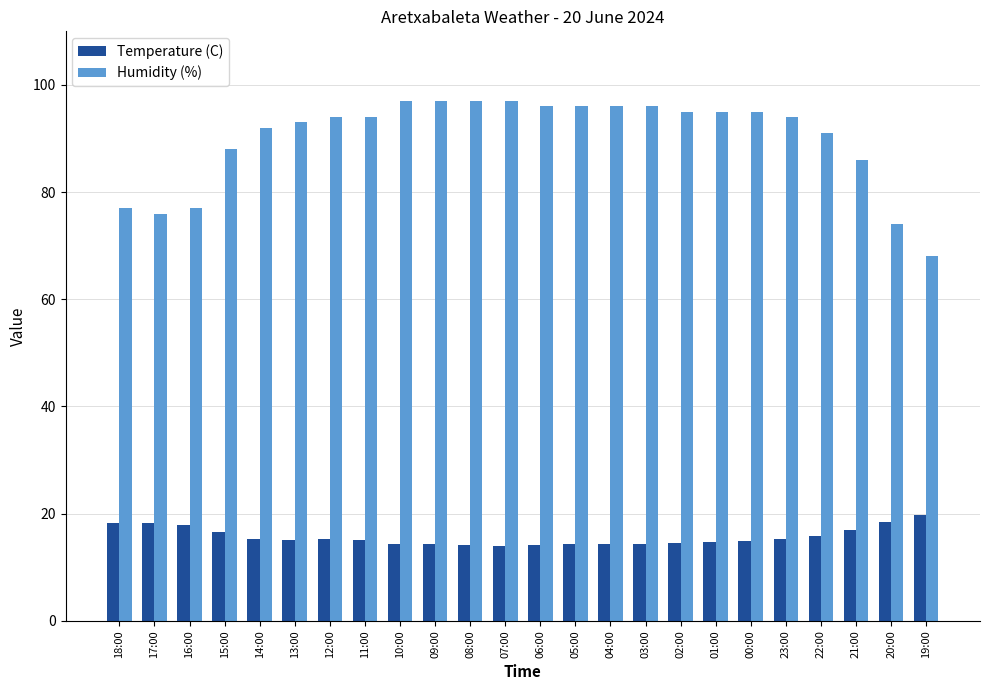

Is the value of Humidity (%) at 03:00 greater than the value of Temperature (C) at 09:00?

Yes